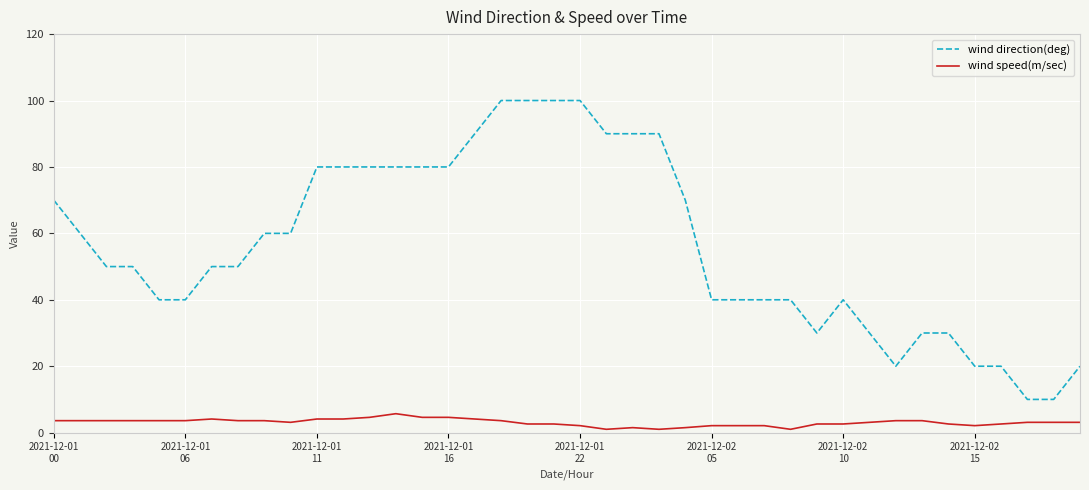

Which series has the largest total across all categories?

wind direction(deg)